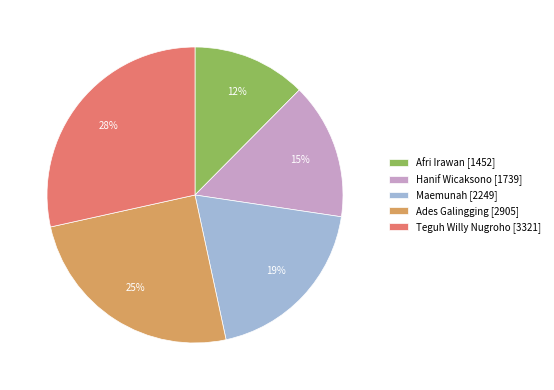

How many slices are in this pie chart?

5